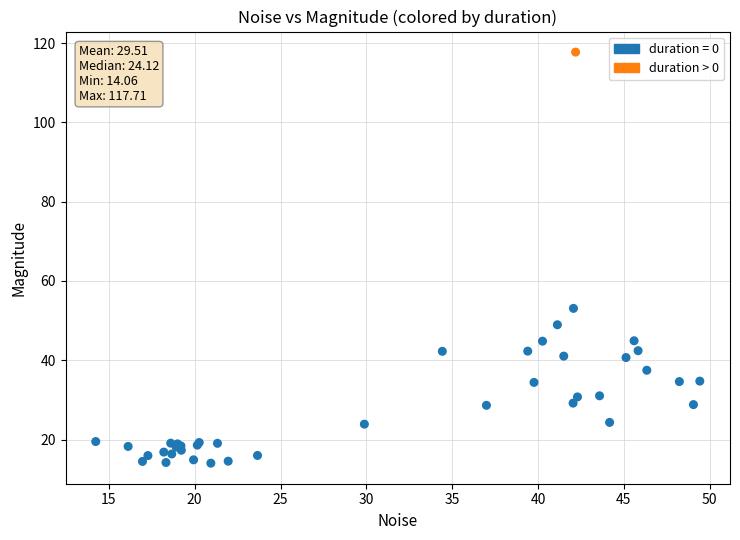

What Y value in the scatter plot is closest to 65?

53.1